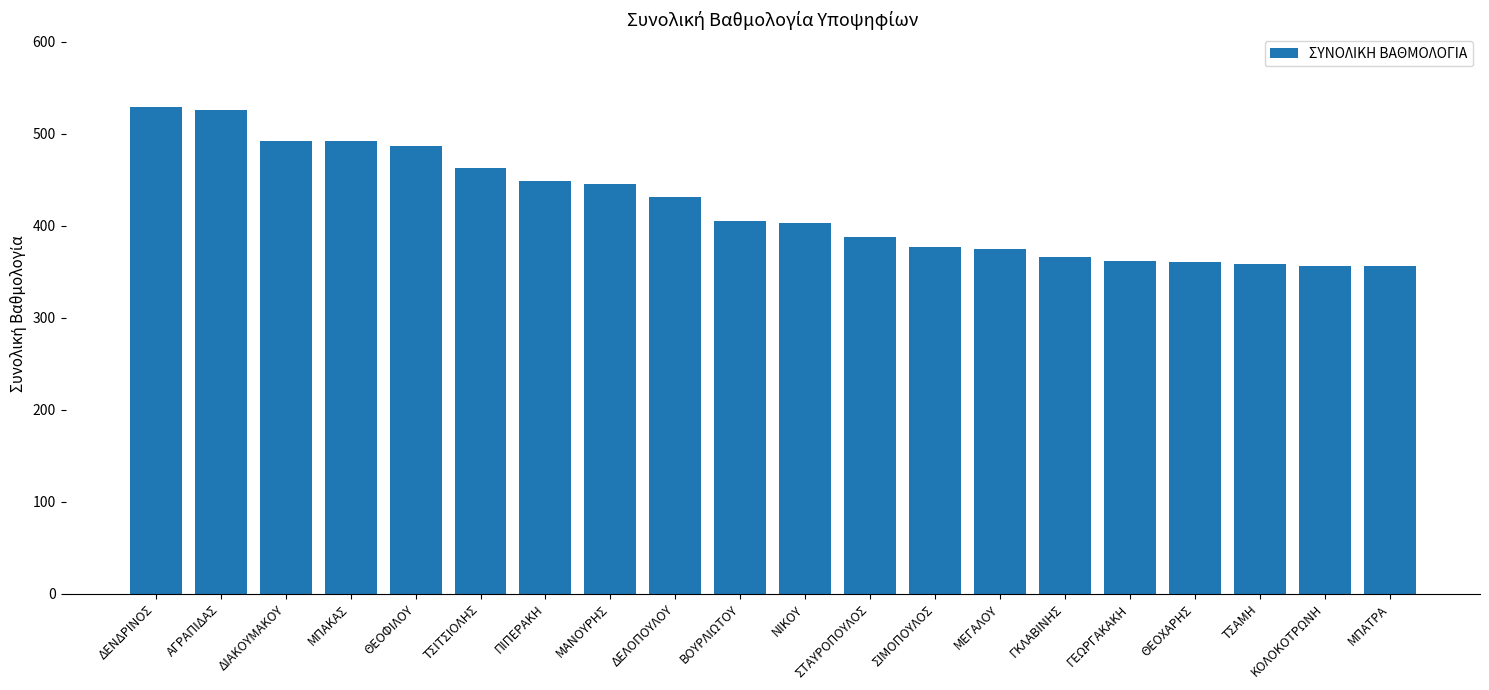

The value at ΔΙΑΚΟΥΜΑΚΟΥ is 492.5. True or false?

True